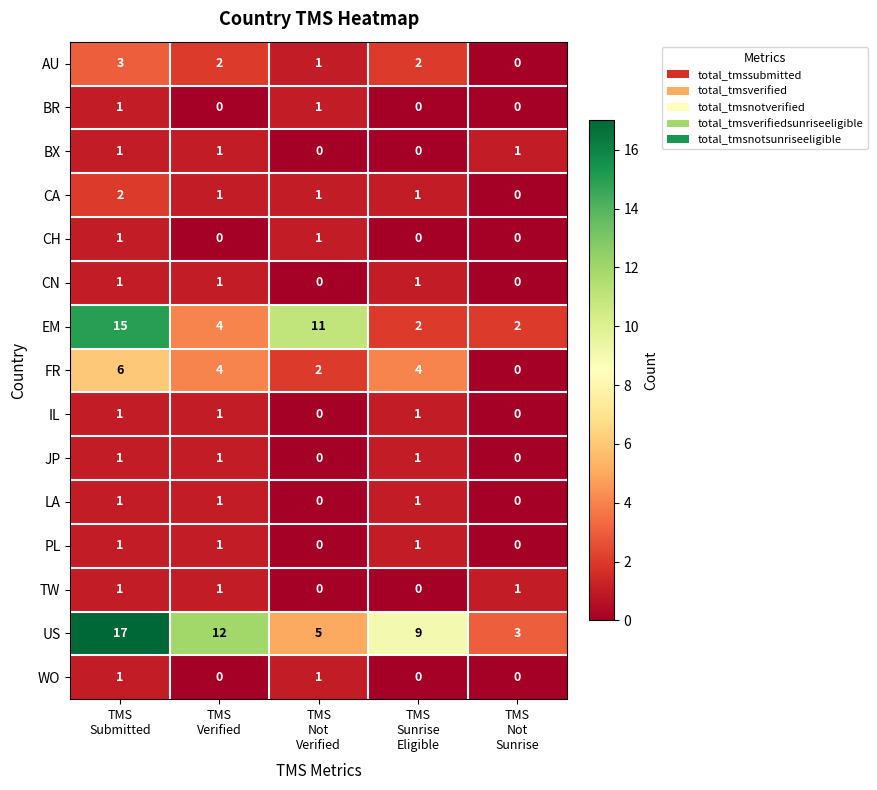

At how many categories does at least one series exceed 7?

4